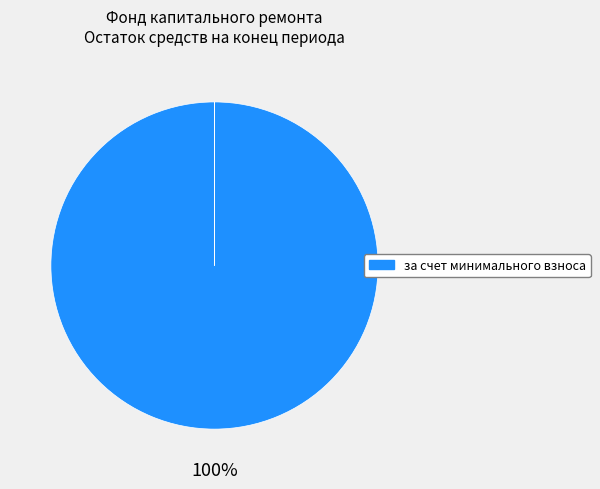

Is there any slice that represents more than half of the pie?

Yes